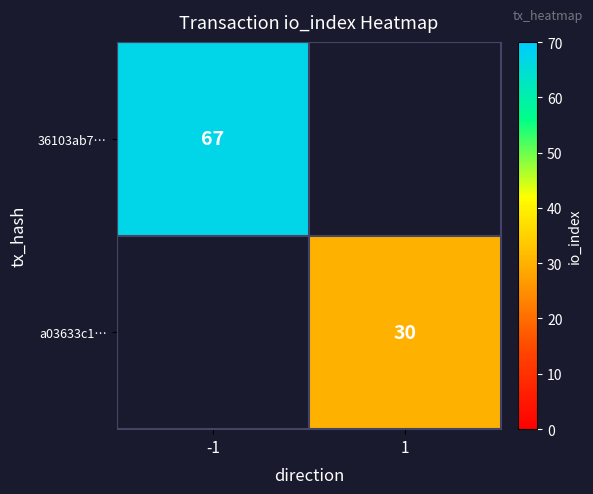

Is the value of 36103ab7… at -1 greater than the value of a03633c1… at 1?

Yes